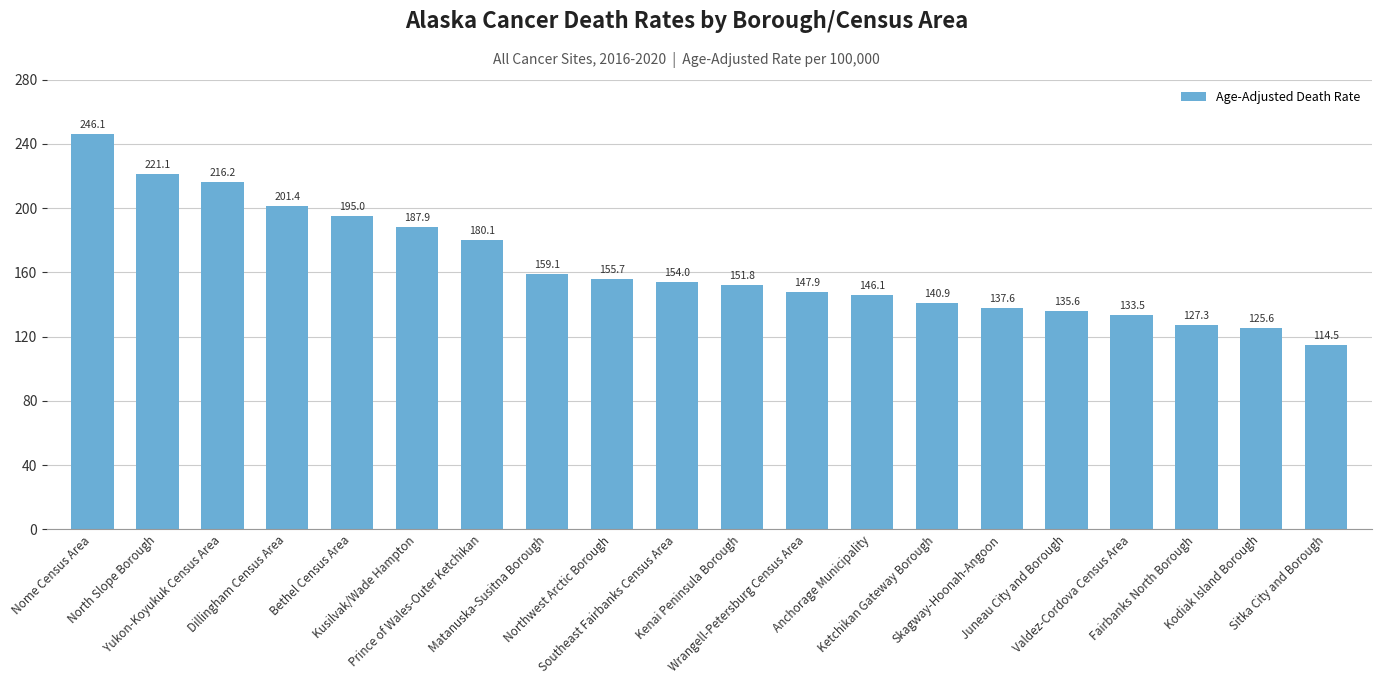

List the labels in order of value, smallest first.

Sitka City and Borough, Kodiak Island Borough, Fairbanks North Borough, Valdez-Cordova Census Area, Juneau City and Borough, Skagway-Hoonah-Angoon, Ketchikan Gateway Borough, Anchorage Municipality, Wrangell-Petersburg Census Area, Kenai Peninsula Borough, Southeast Fairbanks Census Area, Northwest Arctic Borough, Matanuska-Susitna Borough, Prince of Wales-Outer Ketchikan, Kusilvak/Wade Hampton, Bethel Census Area, Dillingham Census Area, Yukon-Koyukuk Census Area, North Slope Borough, Nome Census Area